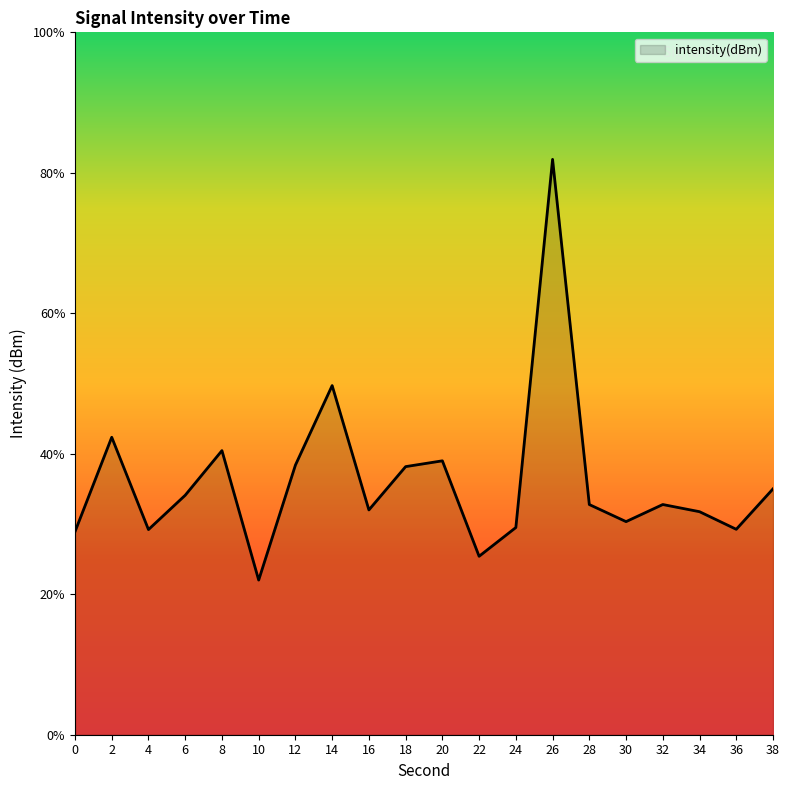

Does the chart display data point markers on the line(s)?

No